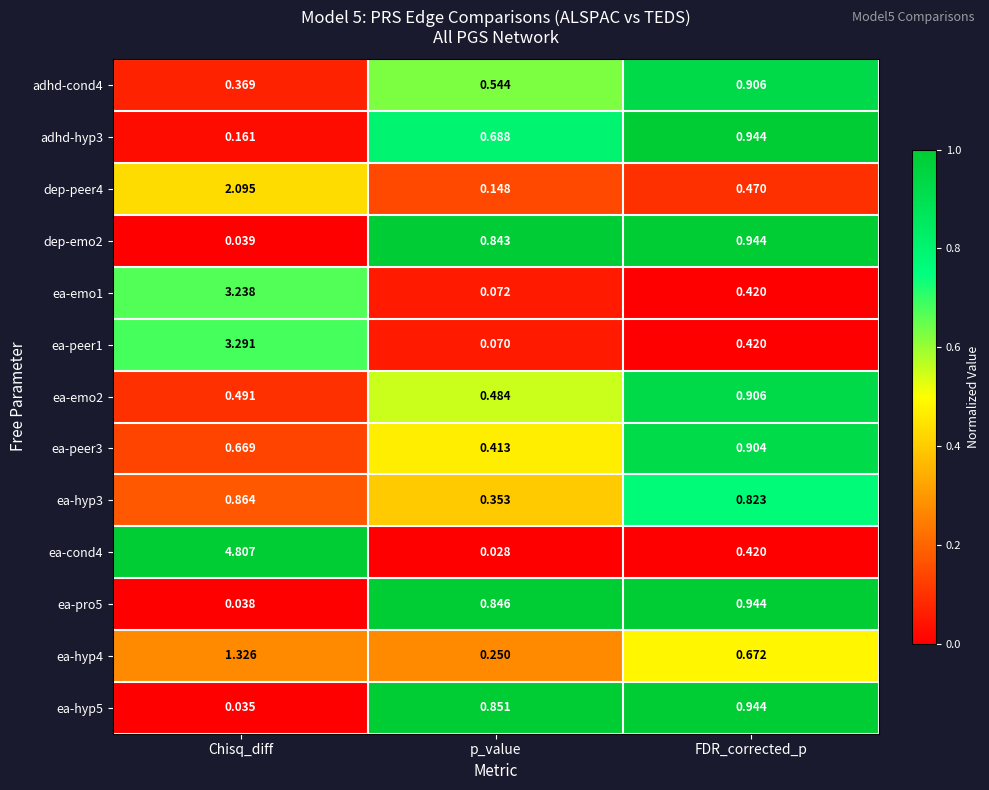

Count the number of data series in this chart.

13